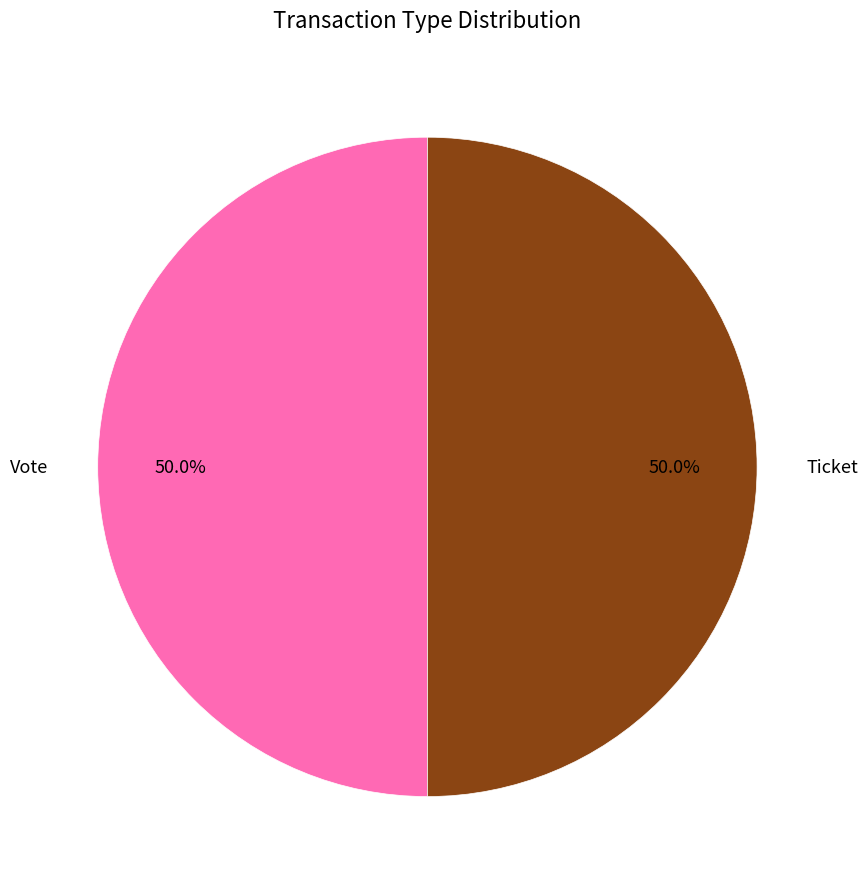

To the nearest percent, what is the difference between the largest and smallest slice percentages?

0%